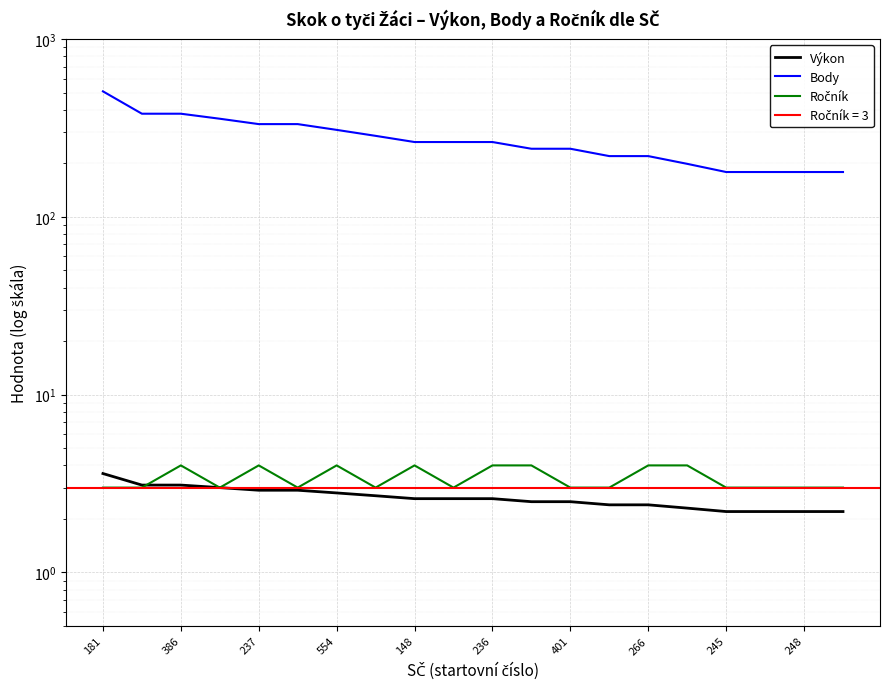

What is the difference between the second highest and minimum values in the Výkon series?

0.9